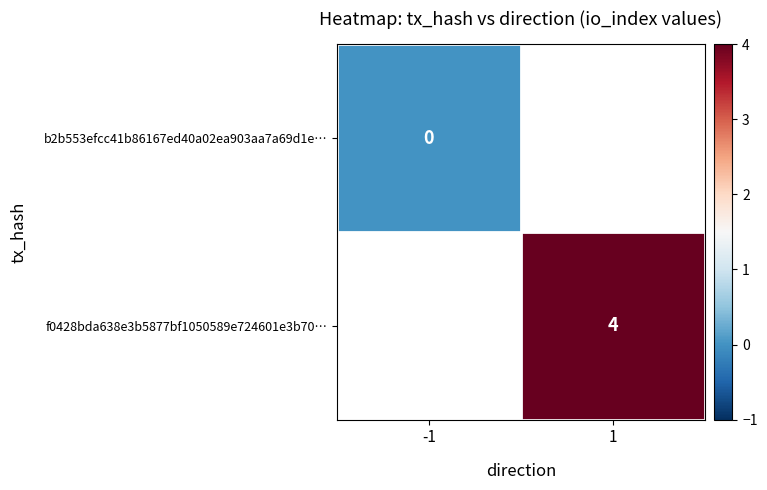

Where is b2b553efcc41b86167ed40a02ea903aa7a69d1e… nearest to the value 0?

-1